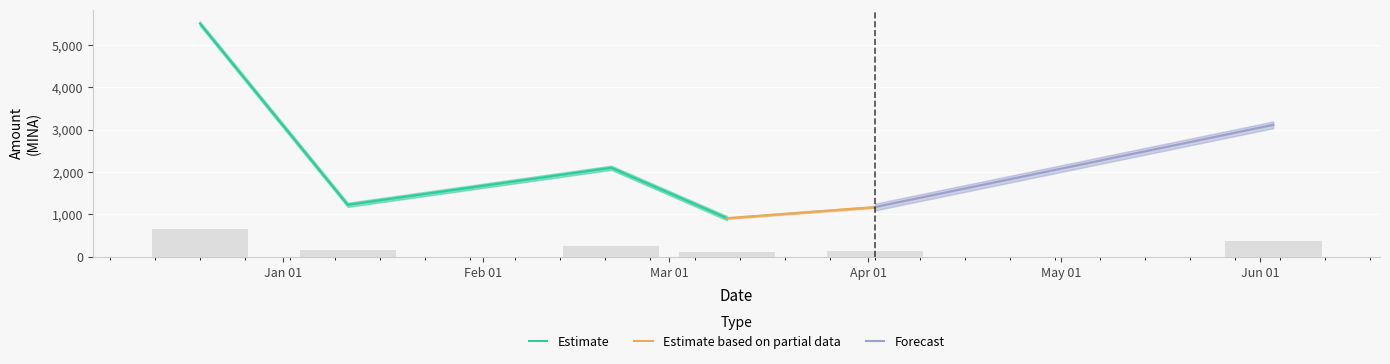

Reading right to left, what are all the values shown in this chart?

Amount: 3112.0	1169.0	907.0	2097.0	1222.0	5504.5
Amount_low: 3112.0	1169.0	907.0	2097.0	1222.0	5504.0
Amount_high: 3112.0	1169.0	907.0	2097.0	1222.0	5505.0
Fee: 0.0	0.0	0.0	0.0	0.0	0.0
Fee_low: 0.0	0.0	0.0	0.0	0.0	0.0
Fee_high: 0.0	0.0	0.0	0.0	0.0	0.0